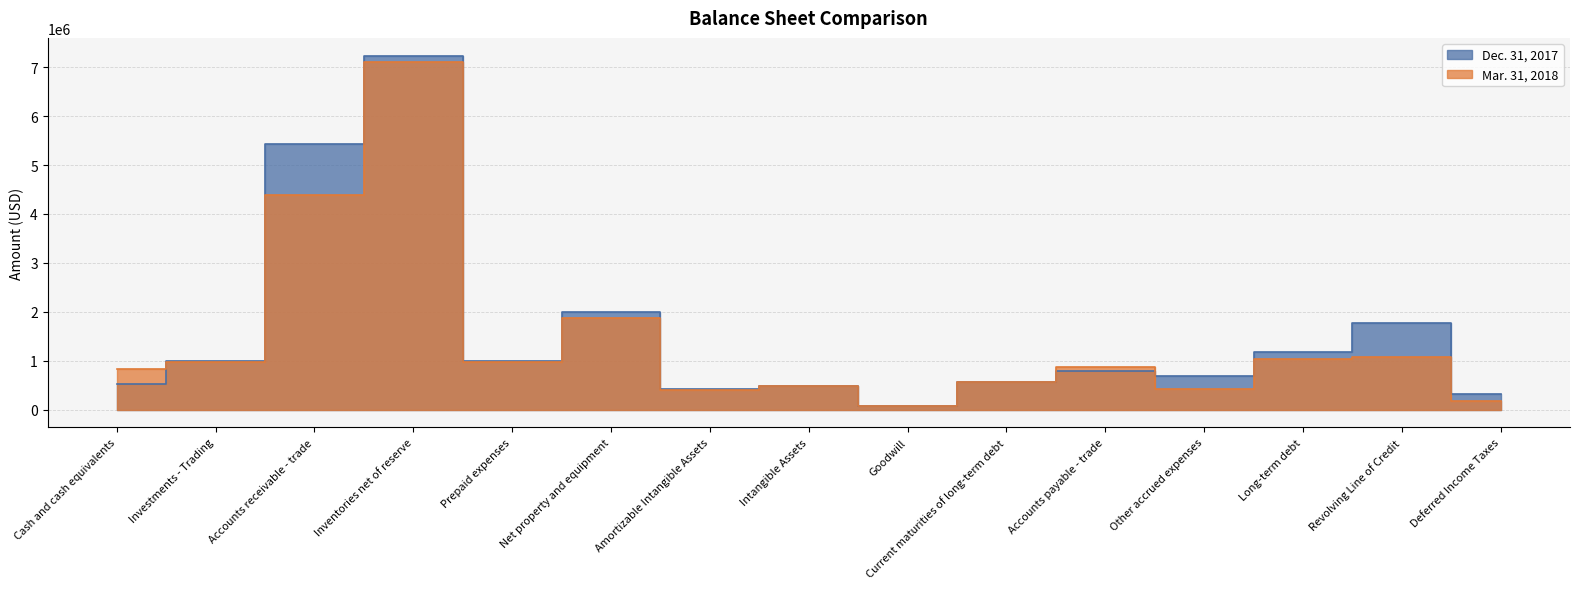

True or false: Mar. 31, 2018 has a value of 828666 at Cash and cash equivalents.

True